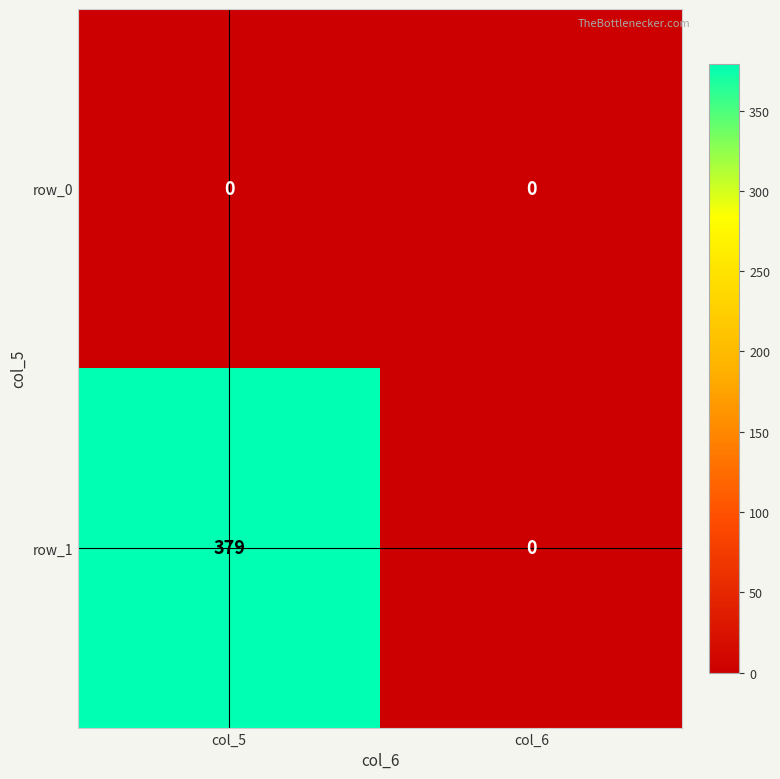

Which series has the largest range (max minus min)?

row_1